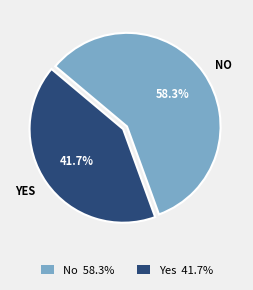

Is there any slice that represents more than half of the pie?

Yes